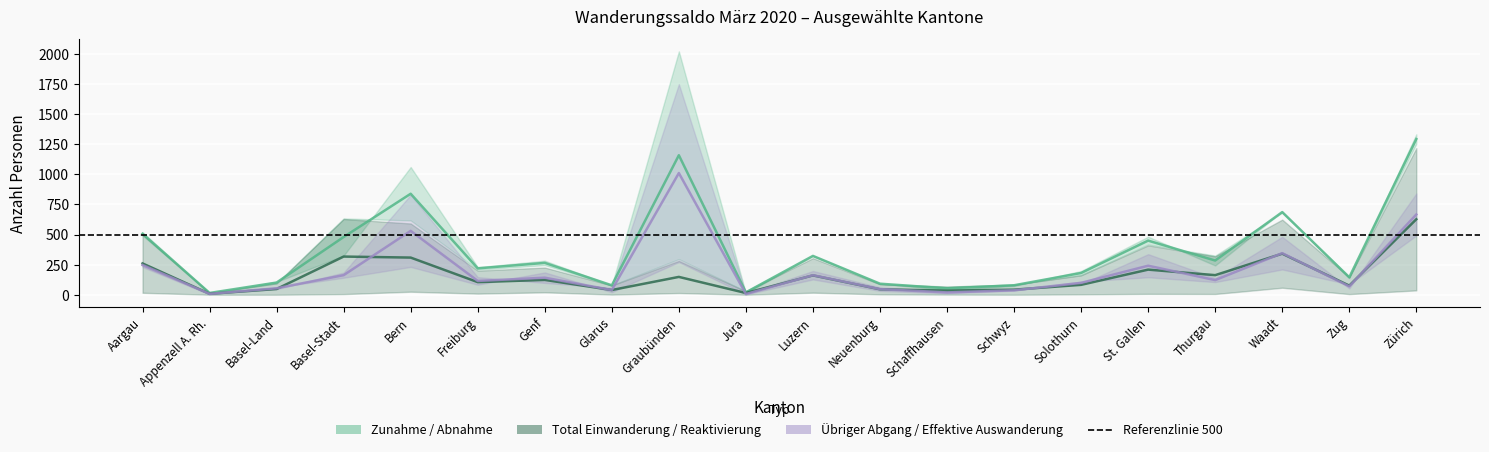

Reading left to right, extract all data points from this chart.

Zunahme: Aargau=520	Appenzell A. Rh.=15	Basel-Land=95	Basel-Stadt=634	Bern=617	Freiburg=209	Genf=246	Glarus=78	Graubünden=296	Jura=28	Luzern=321	Neuenburg=90	Schaffhausen=68	Schwyz=84	Solothurn=164	St. Gallen=417	Thurgau=325	Waadt=682	Zug=151	Zürich=1254
Abnahme: Aargau=493	Appenzell A. Rh.=14	Basel-Land=107	Basel-Stadt=325	Bern=1061	Freiburg=229	Genf=283	Glarus=78	Graubünden=2022	Jura=11	Luzern=324	Neuenburg=93	Schaffhausen=38	Schwyz=73	Solothurn=197	St. Gallen=482	Thurgau=243	Waadt=691	Zug=138	Zürich=1333
Übriger Abgang: Aargau=230	Appenzell A. Rh.=3	Basel-Land=61	Basel-Stadt=141	Bern=231	Freiburg=83	Genf=185	Glarus=21	Graubünden=272	Jura=3	Luzern=127	Neuenburg=32	Schaffhausen=12	Schwyz=34	Solothurn=109	St. Gallen=145	Thurgau=105	Waadt=210	Zug=86	Zürich=492
Total Einwanderung: Aargau=504	Appenzell A. Rh.=15	Basel-Land=95	Basel-Stadt=629	Bern=592	Freiburg=200	Genf=226	Glarus=77	Graubünden=282	Jura=28	Luzern=304	Neuenburg=87	Schaffhausen=67	Schwyz=84	Solothurn=161	St. Gallen=410	Thurgau=319	Waadt=624	Zug=146	Zürich=1218
Reaktivierung: Aargau=16	Appenzell A. Rh.=0	Basel-Land=0	Basel-Stadt=5	Bern=25	Freiburg=9	Genf=20	Glarus=1	Graubünden=14	Jura=0	Luzern=17	Neuenburg=3	Schaffhausen=1	Schwyz=0	Solothurn=3	St. Gallen=7	Thurgau=6	Waadt=58	Zug=5	Zürich=36
Effektive Auswanderung: Aargau=263	Appenzell A. Rh.=11	Basel-Land=46	Basel-Stadt=184	Bern=830	Freiburg=146	Genf=98	Glarus=57	Graubünden=1750	Jura=8	Luzern=197	Neuenburg=61	Schaffhausen=26	Schwyz=39	Solothurn=88	St. Gallen=337	Thurgau=138	Waadt=481	Zug=52	Zürich=841